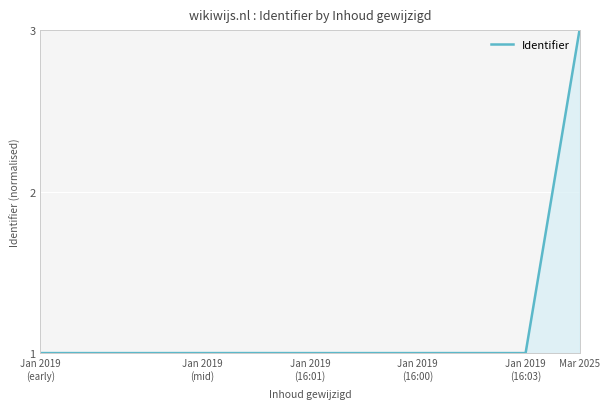

What is the maximum value shown in the chart?

3.0